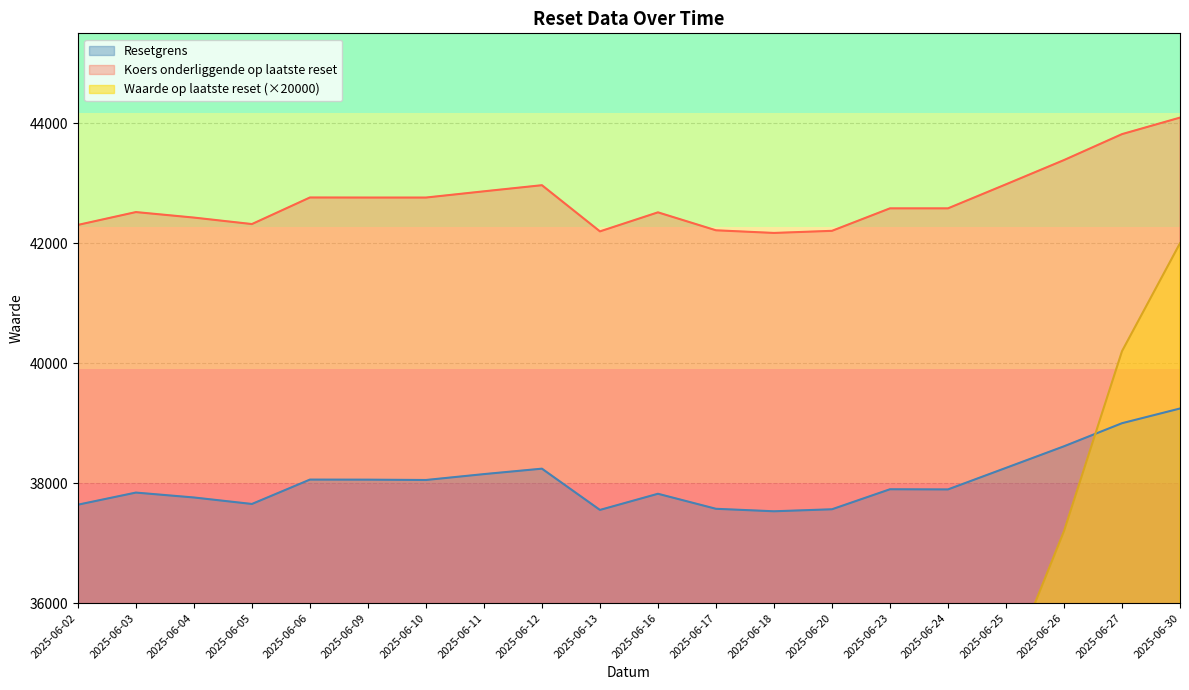

At how many categories does at least one series exceed 34883?

20